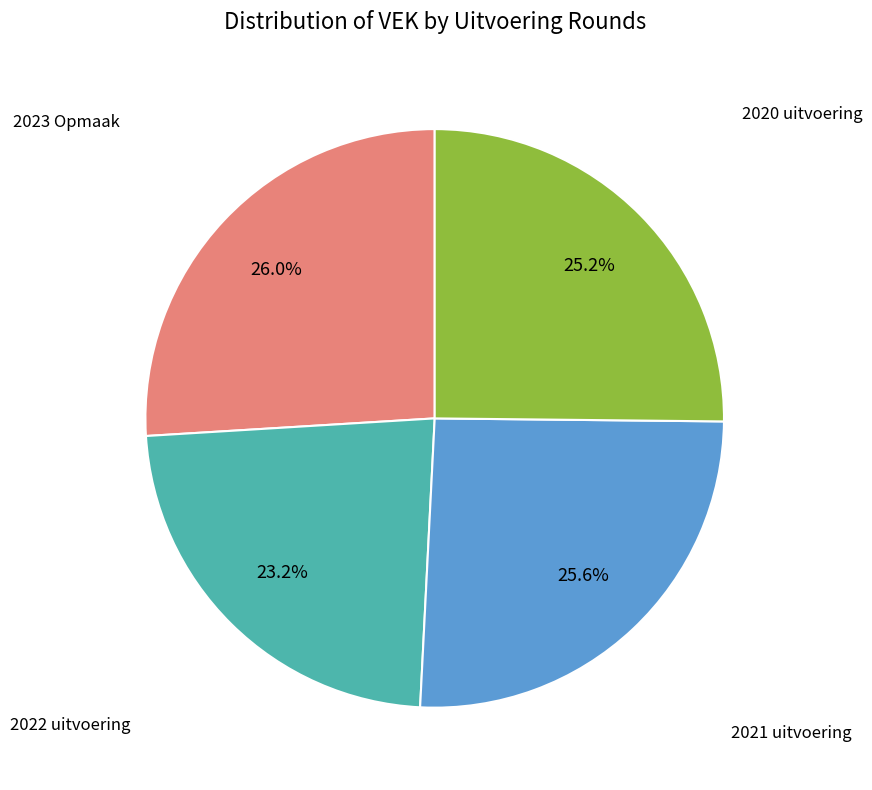

Is there any slice that represents more than half of the pie?

No